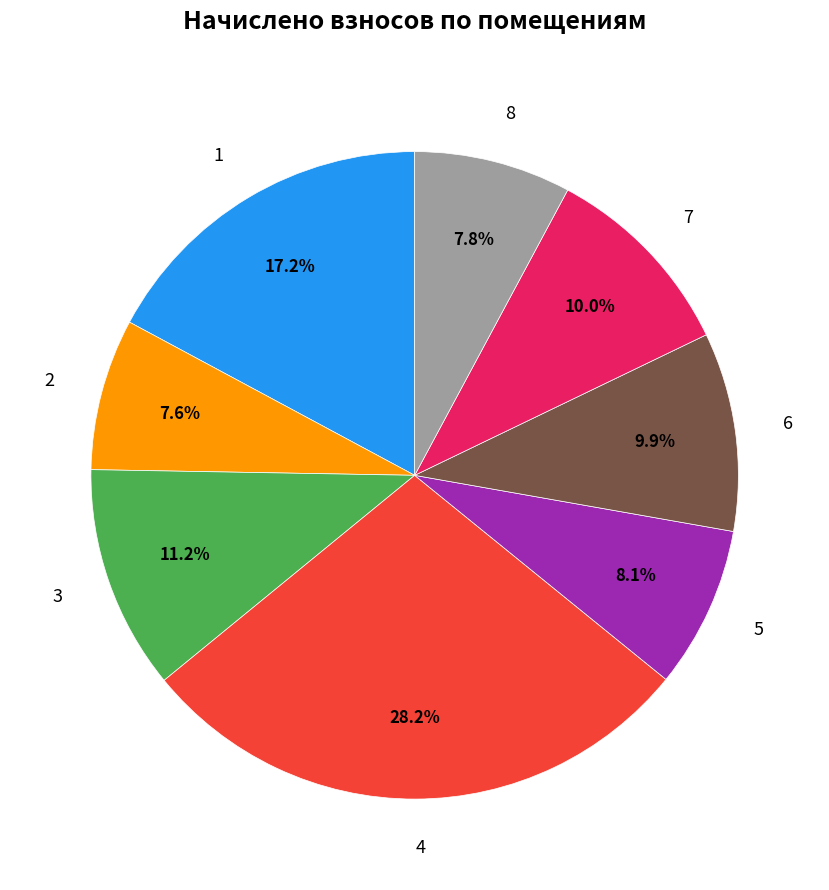

What is the largest slice in the pie chart?

4